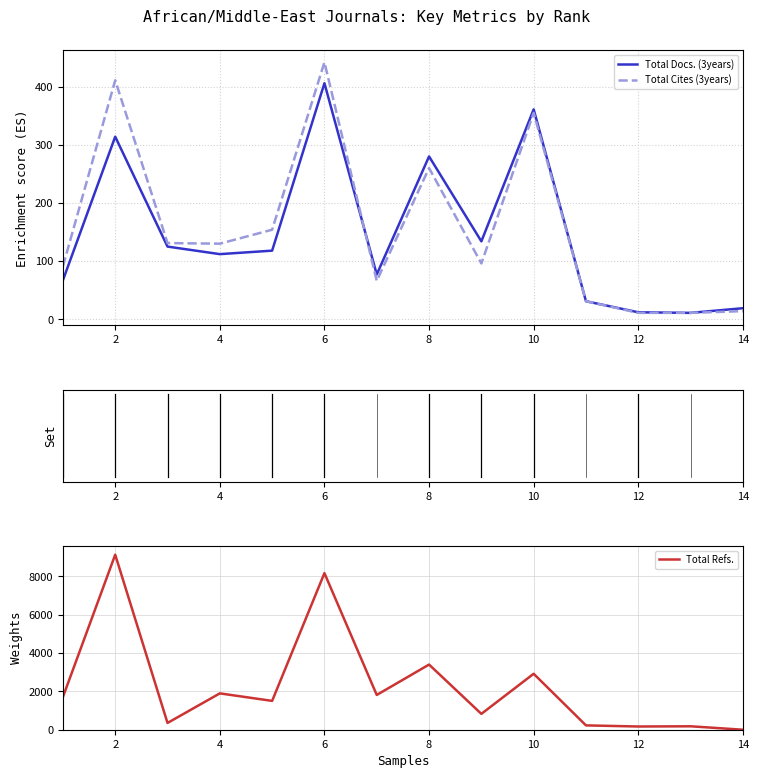

Which label corresponds to the largest value in the chart?

2